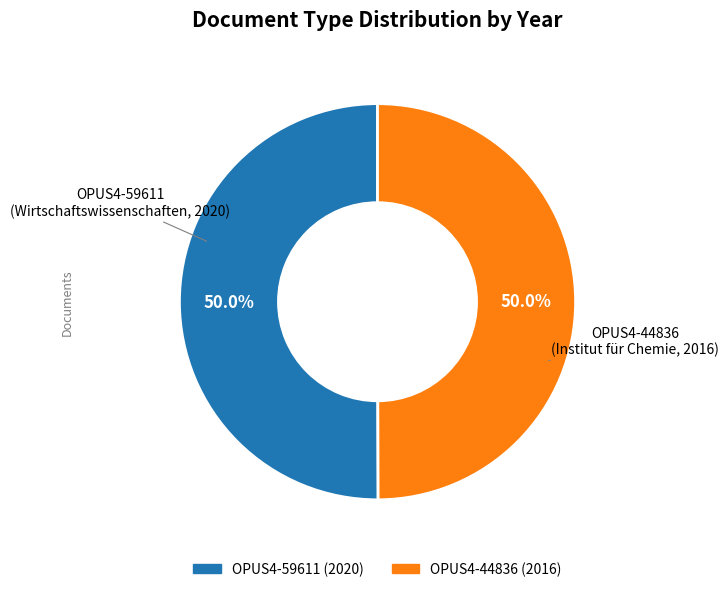

To the nearest percent, what portion does OPUS4-59611 (2020) represent?

50%